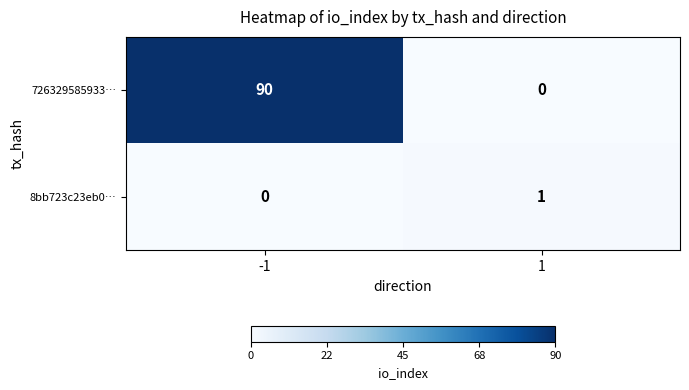

What is the total value across all series at -1?

90